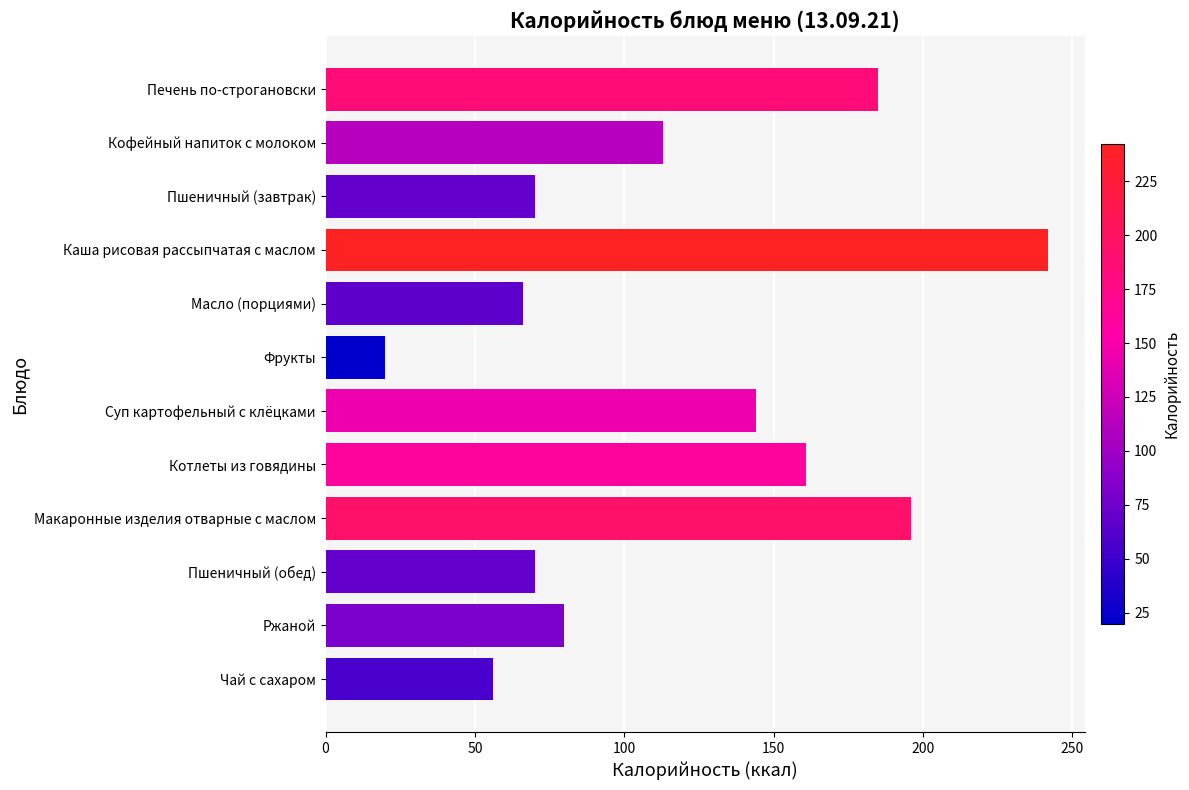

Where is the data nearest to the value 131?

Суп картофельный с клёцками